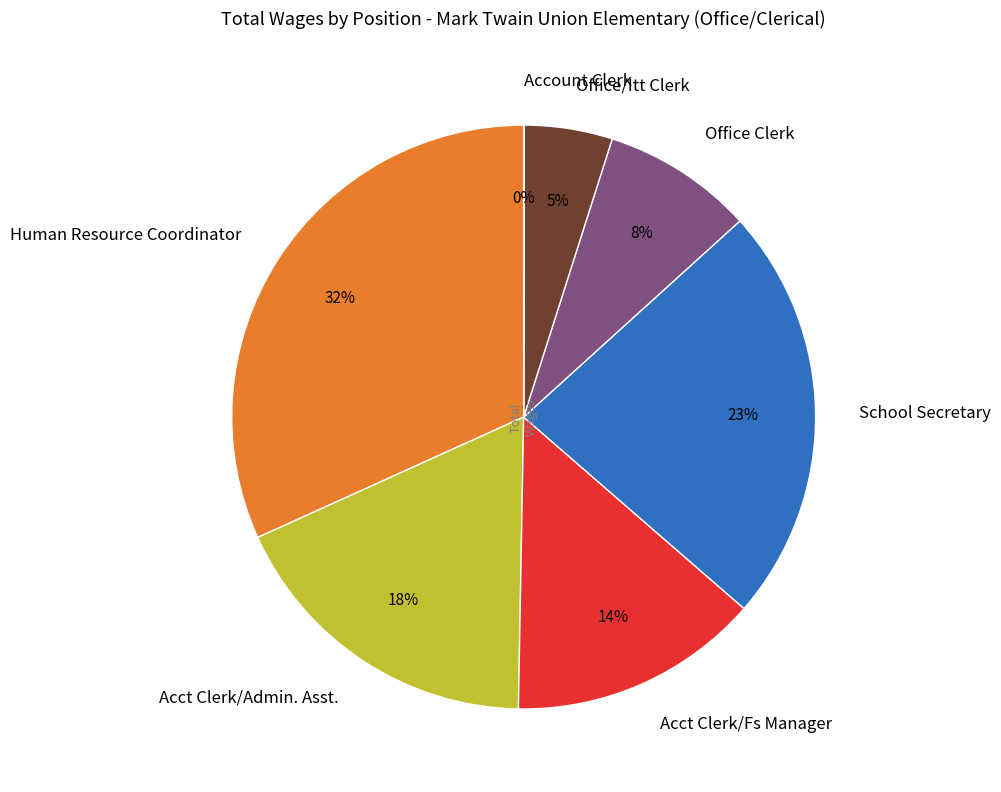

Is Office/Itt Clerk the majority of the pie?

No